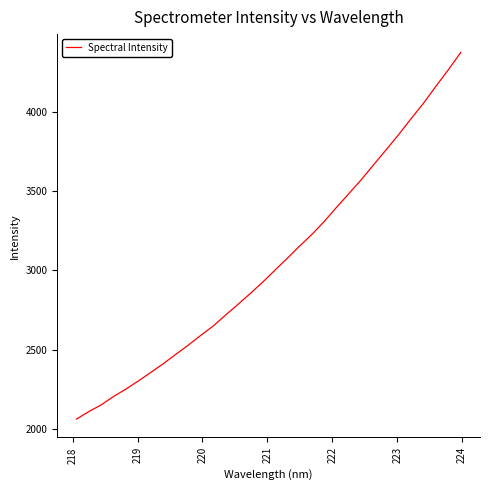

What is the maximum value shown in the chart?

4375.2